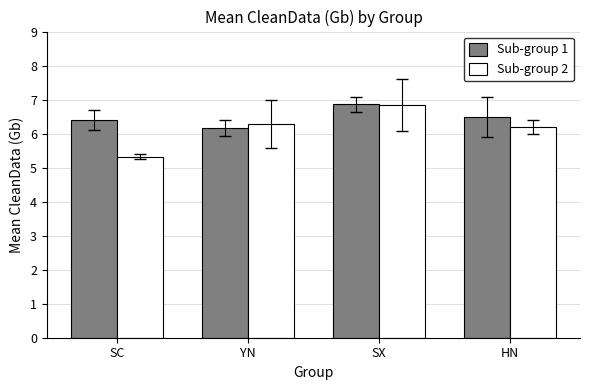

At how many categories does at least one series exceed 5?

4